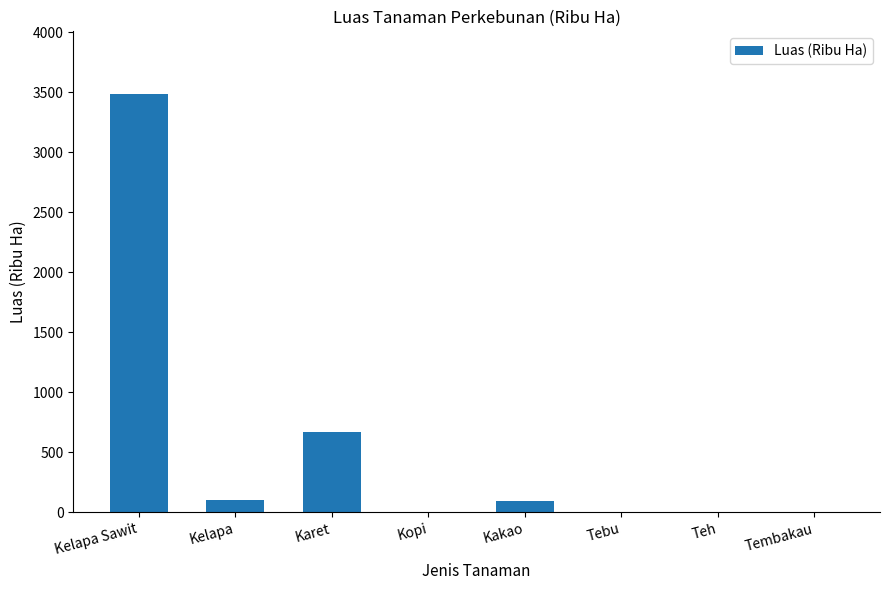

Is it true that the value at Kelapa Sawit is 2370?

False